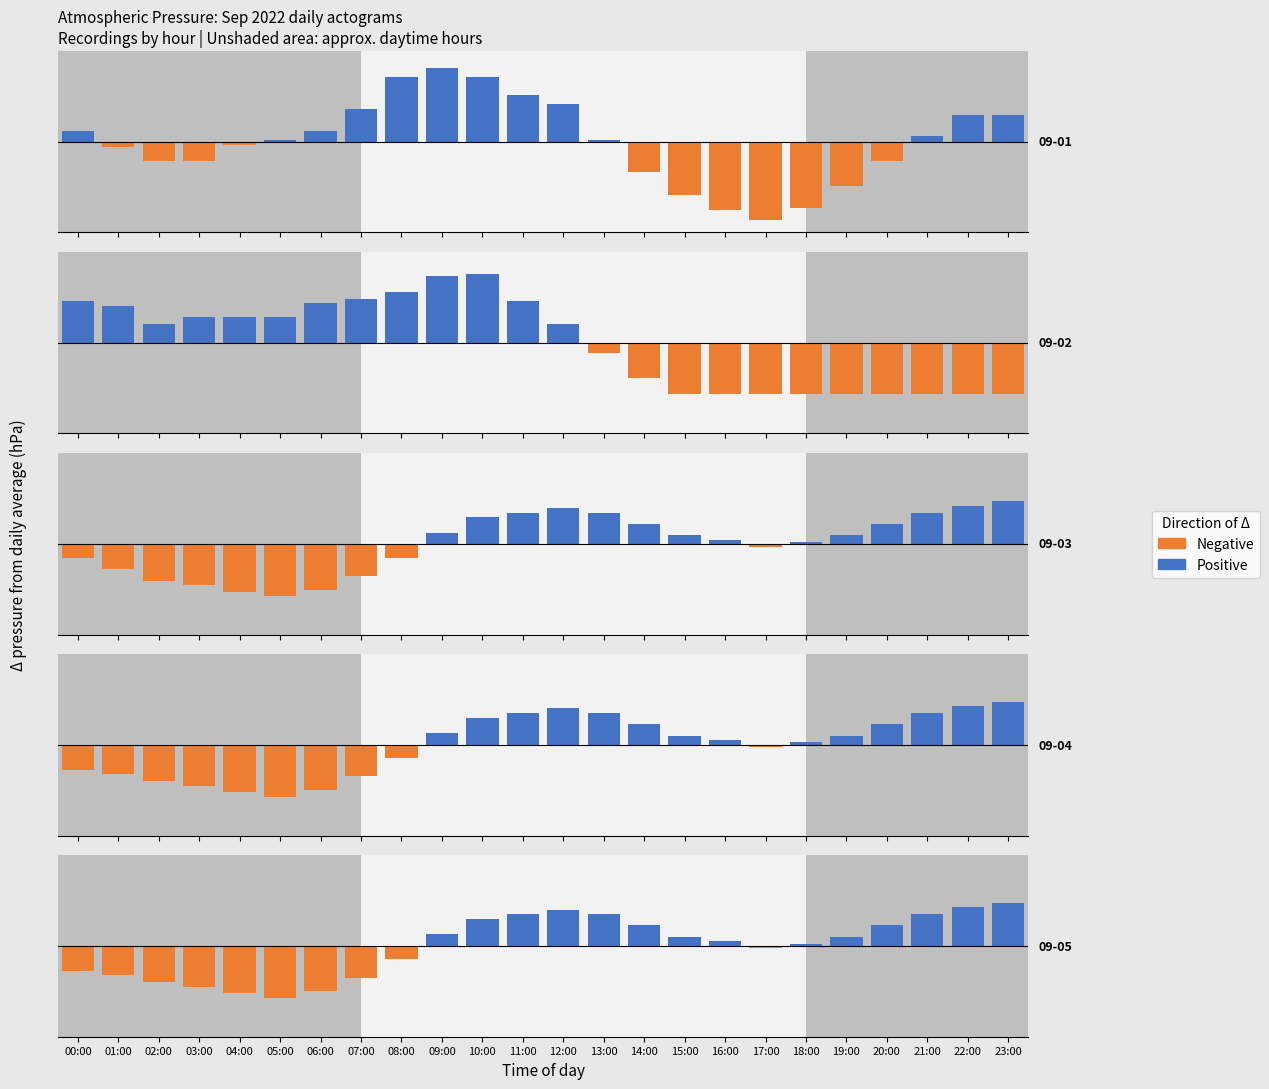

Is the value of 2022-09-01 at 03:00 greater than the value of 2022-09-02 at 19:00?

Yes